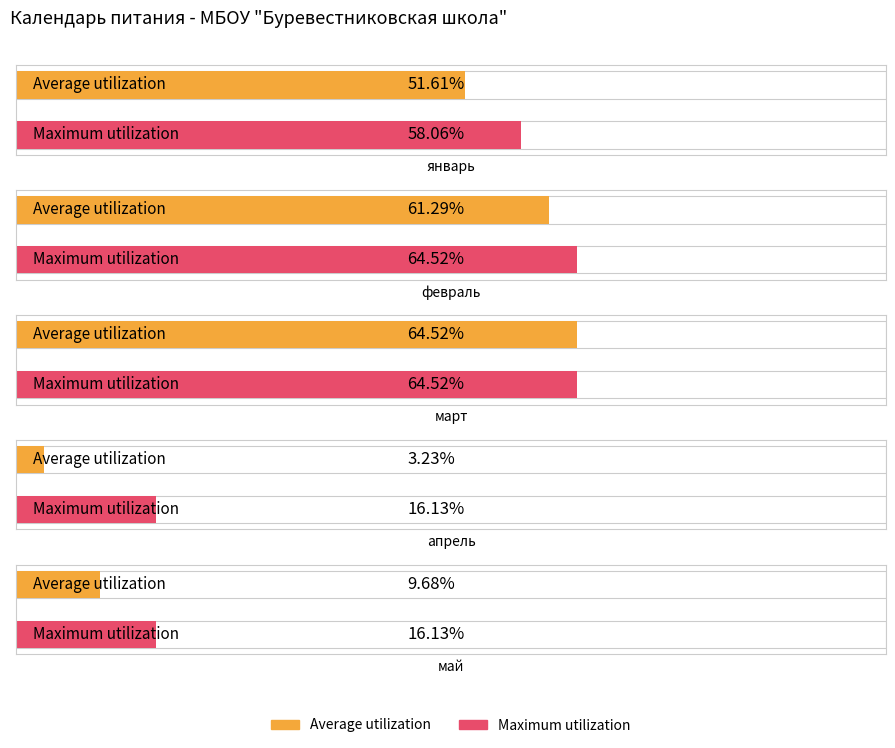

Which series has the widest spread of values?

Average utilization